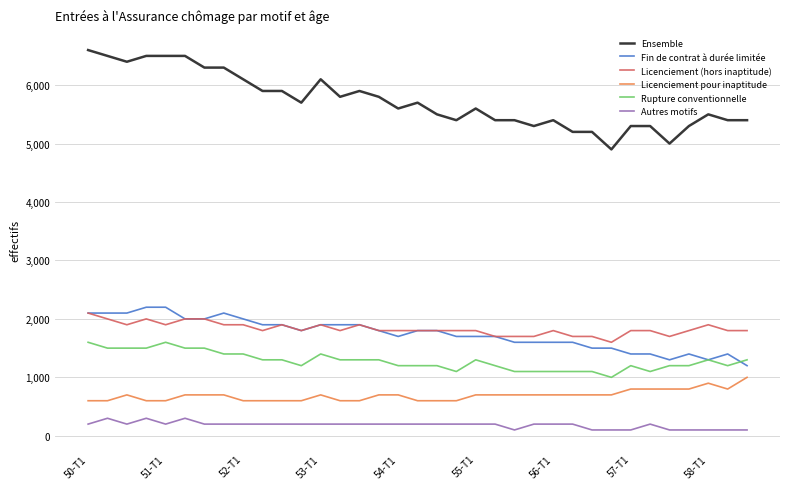

How many Licenciement pour inaptitude values are between 600 and 700?

28